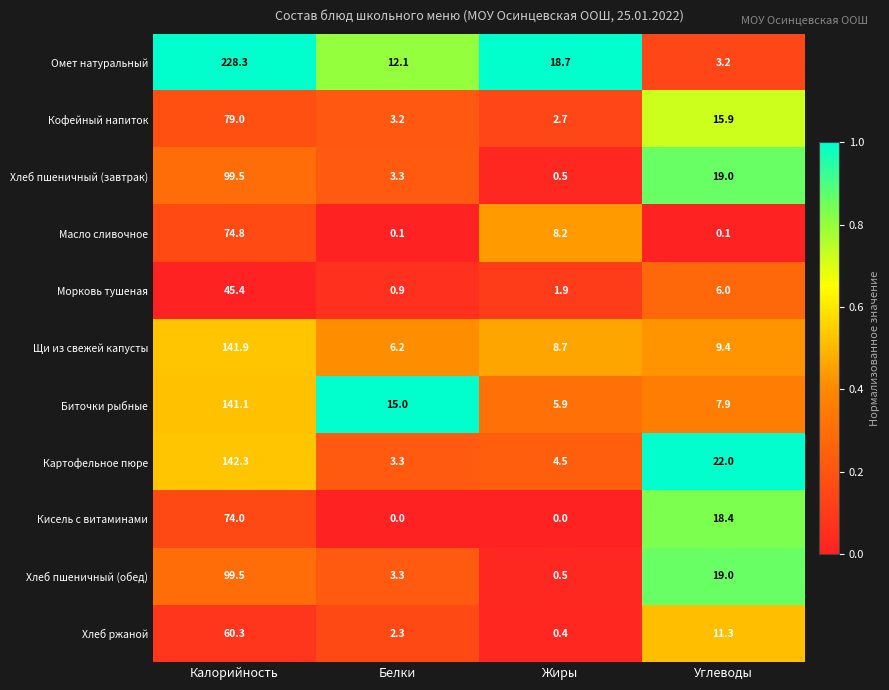

Which series has the largest total across all categories?

Омет натуральный